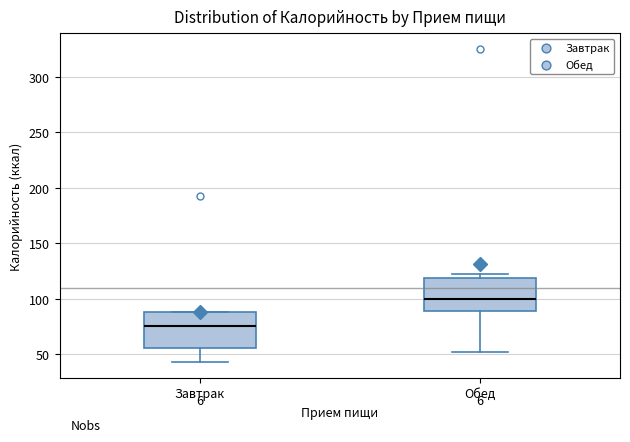

Where does the median line of the box for Завтрак sit on the y-axis? The values are not printed on the chart, so give them approximately, as read against the axis.

75